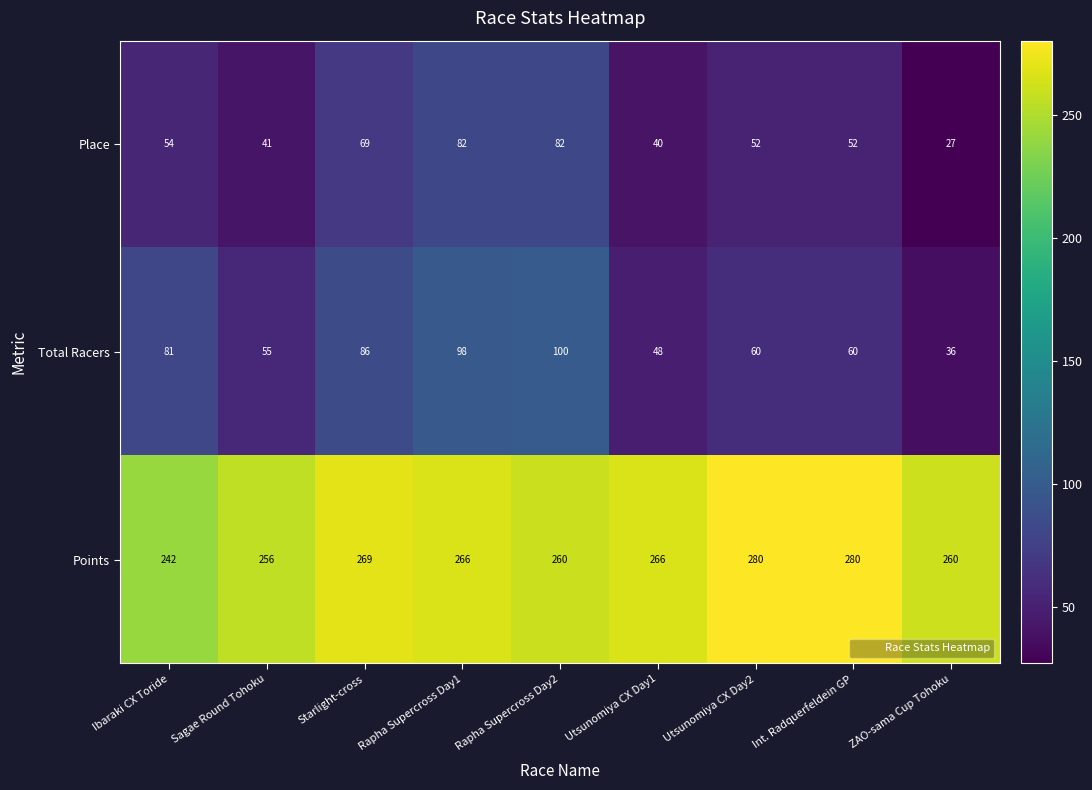

Where does the Total Racers series first go above 60?

Ibaraki CX Toride